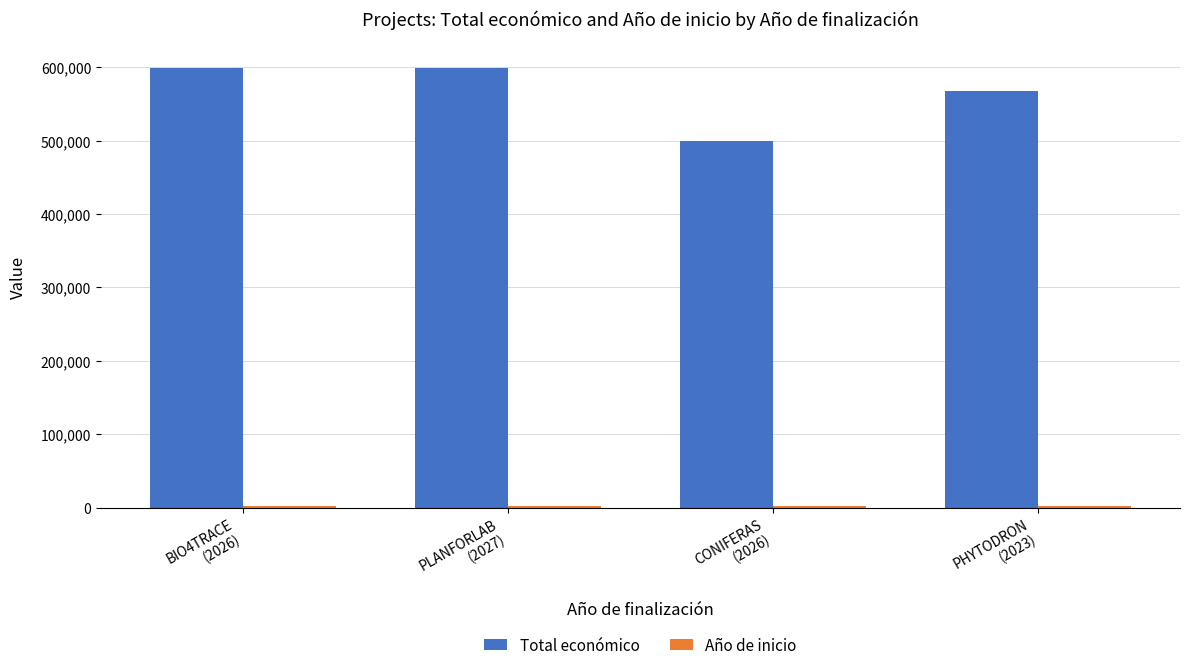

Does the chart contain stacked bars?

No